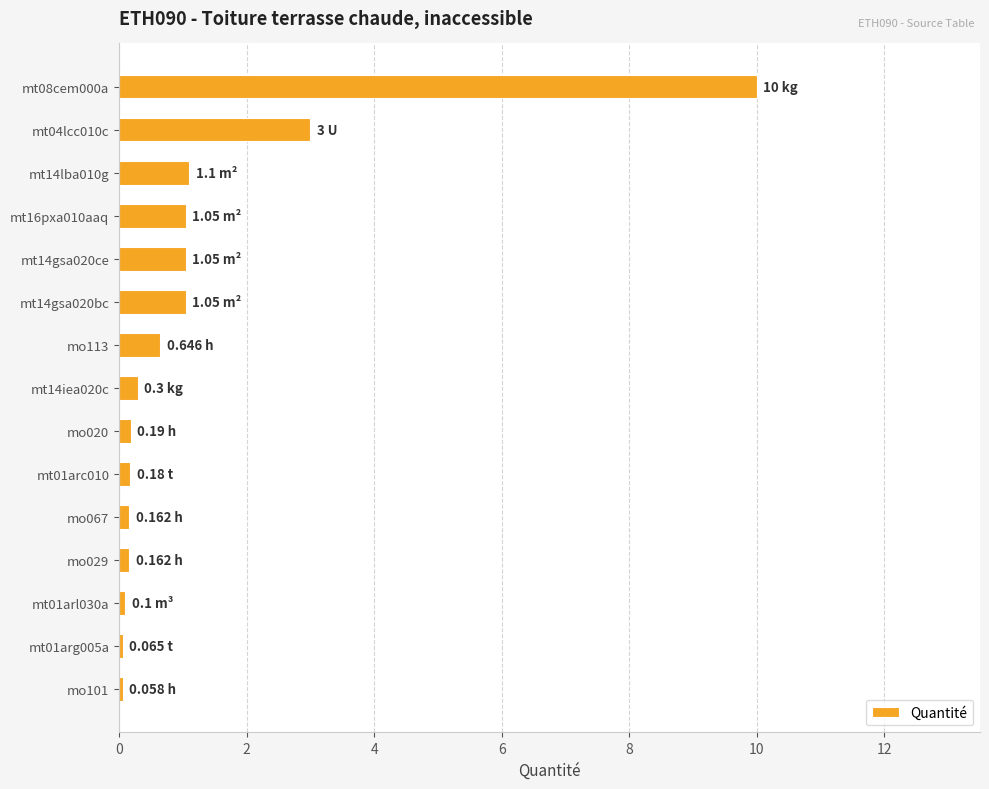

What is the difference between the maximum and second lowest values?

9.9